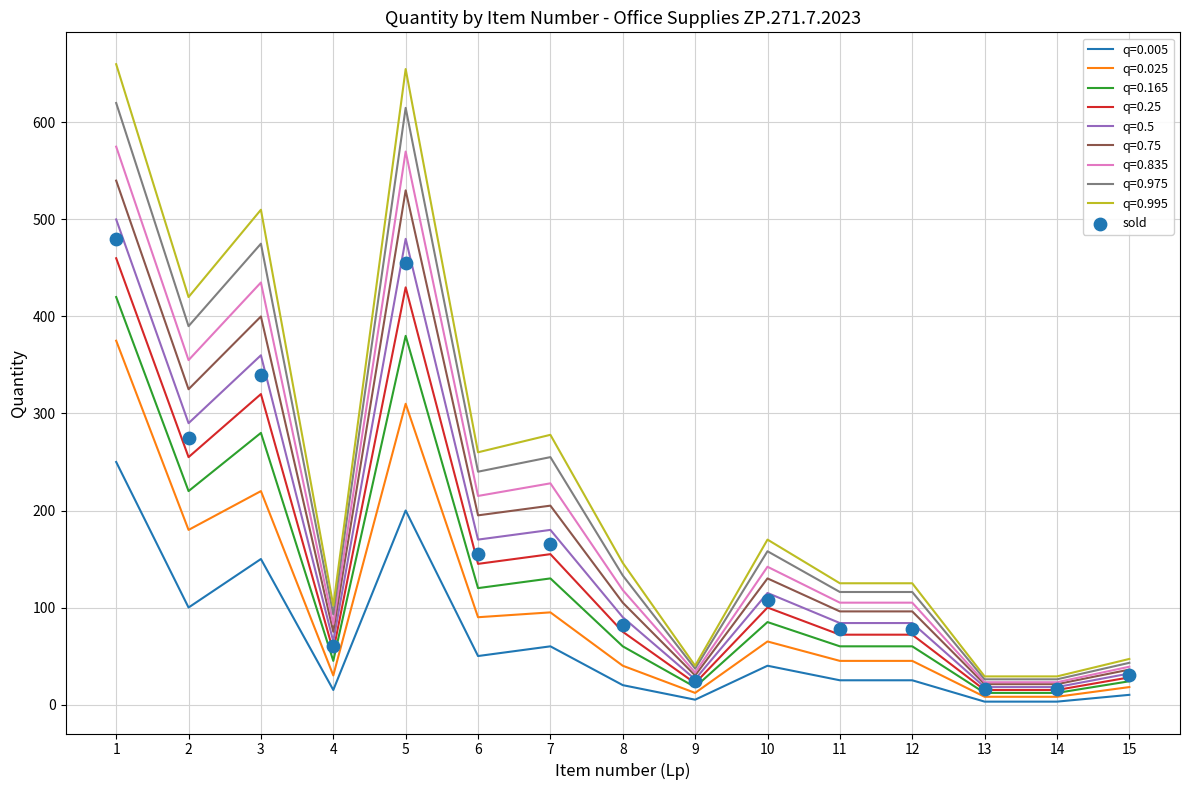

What is the change in value from 8 to 10?

+26